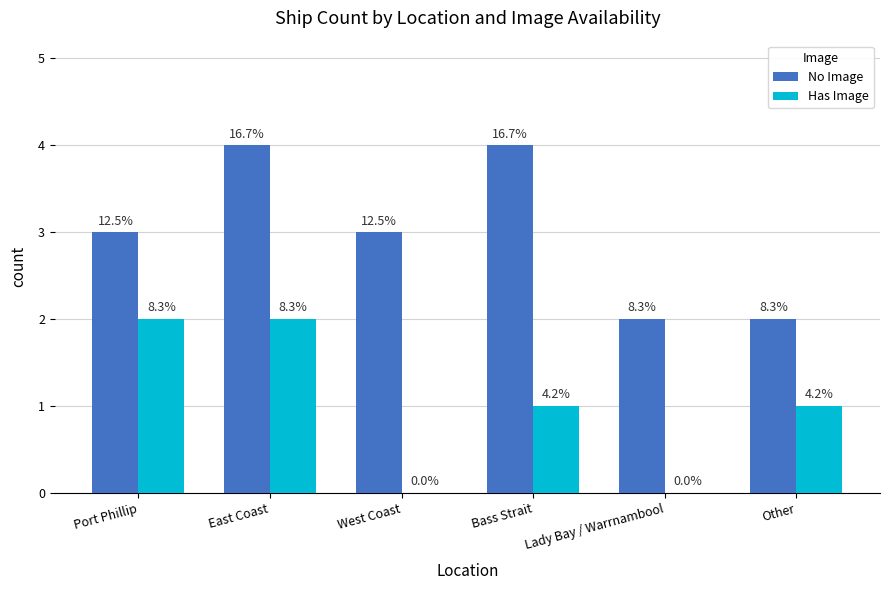

What are all the series names shown in the legend?

No Image, Has Image